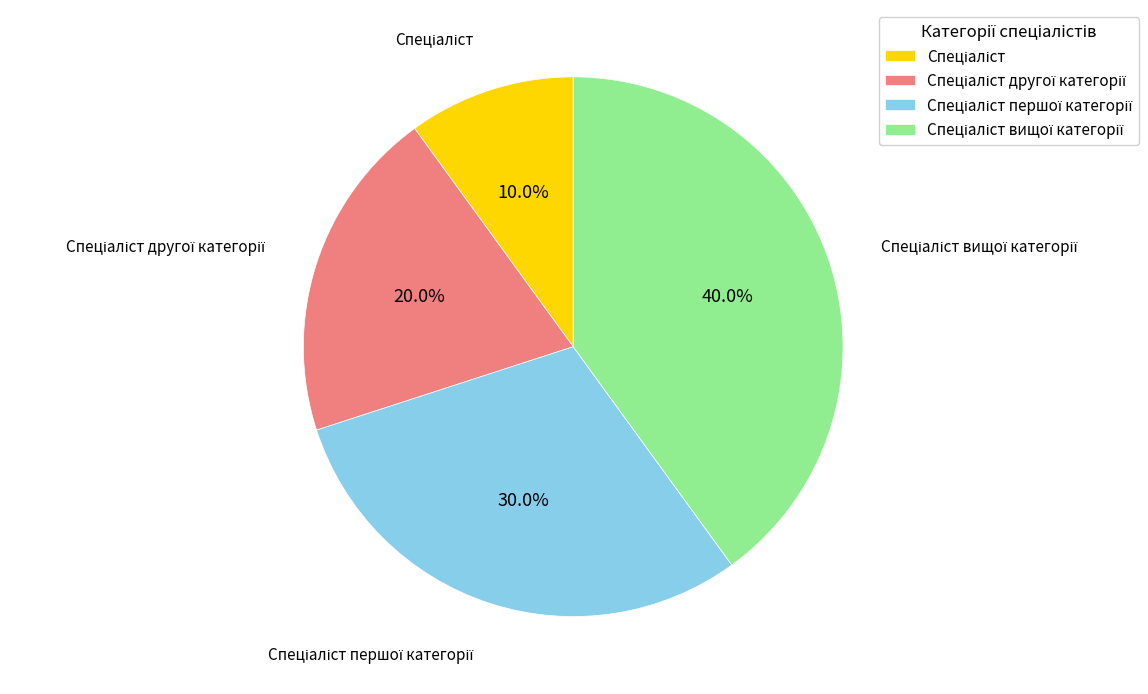

How many slices are in this pie chart?

4